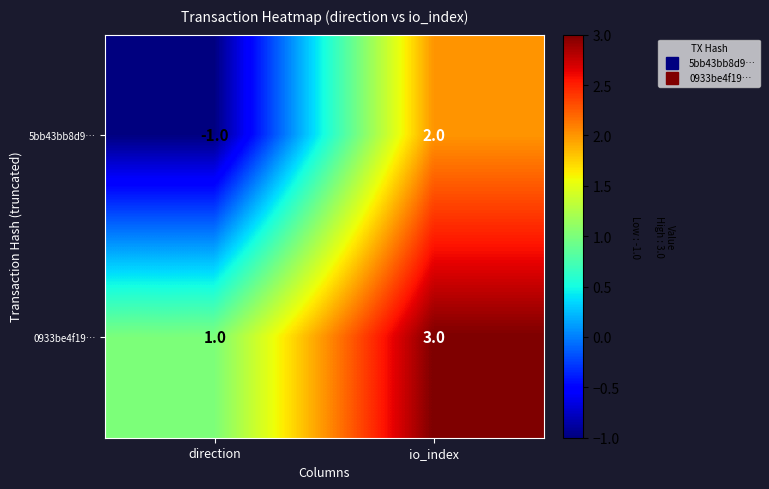

Where is 0933be4f19… nearest to the value 2?

direction